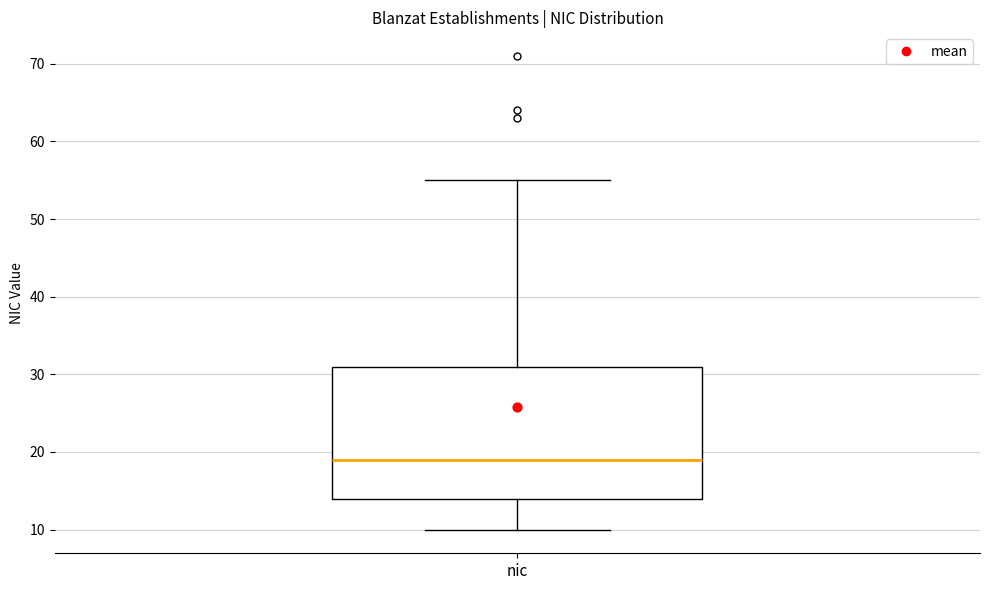

Read this box plot against the y-axis: the position of the median line, the range covered by the box, and the ends of both whiskers. The values are not printed on the chart, so give them approximately, as read against the axis.

median 19, box 14 to 31, whiskers 10 to 55